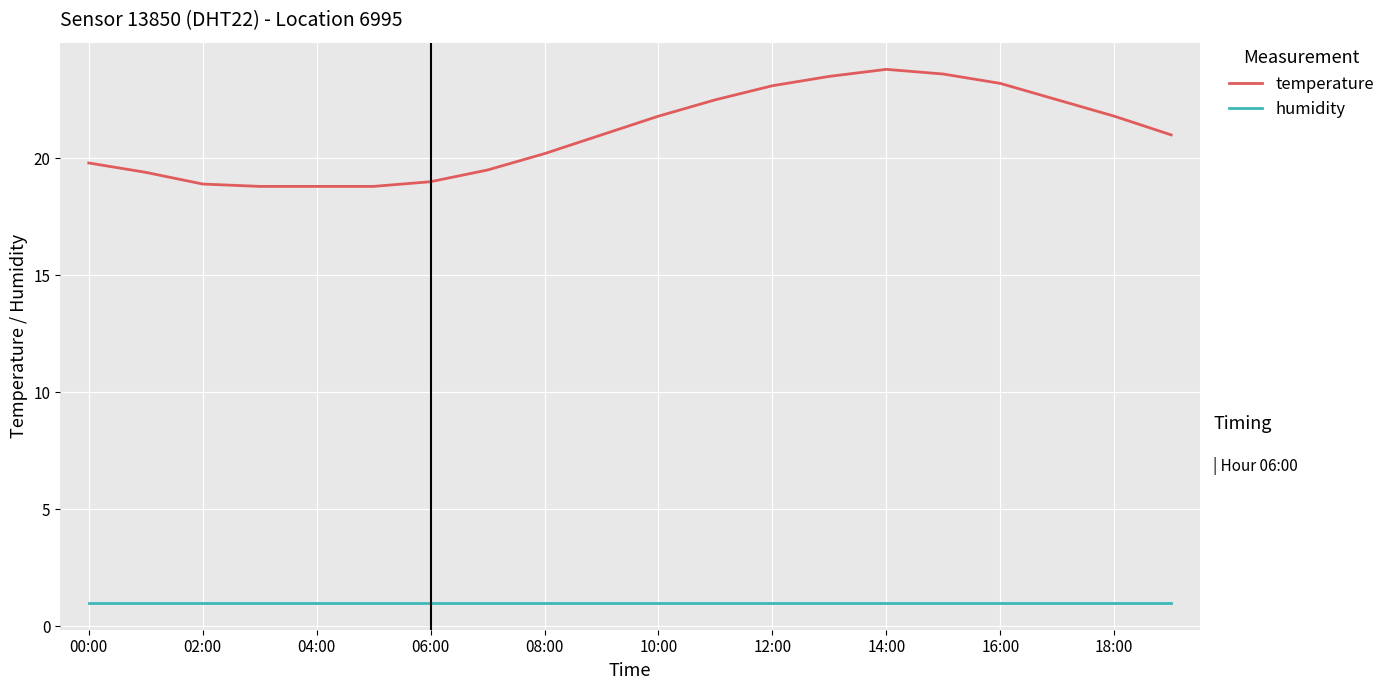

Which series has the widest spread of values?

temperature